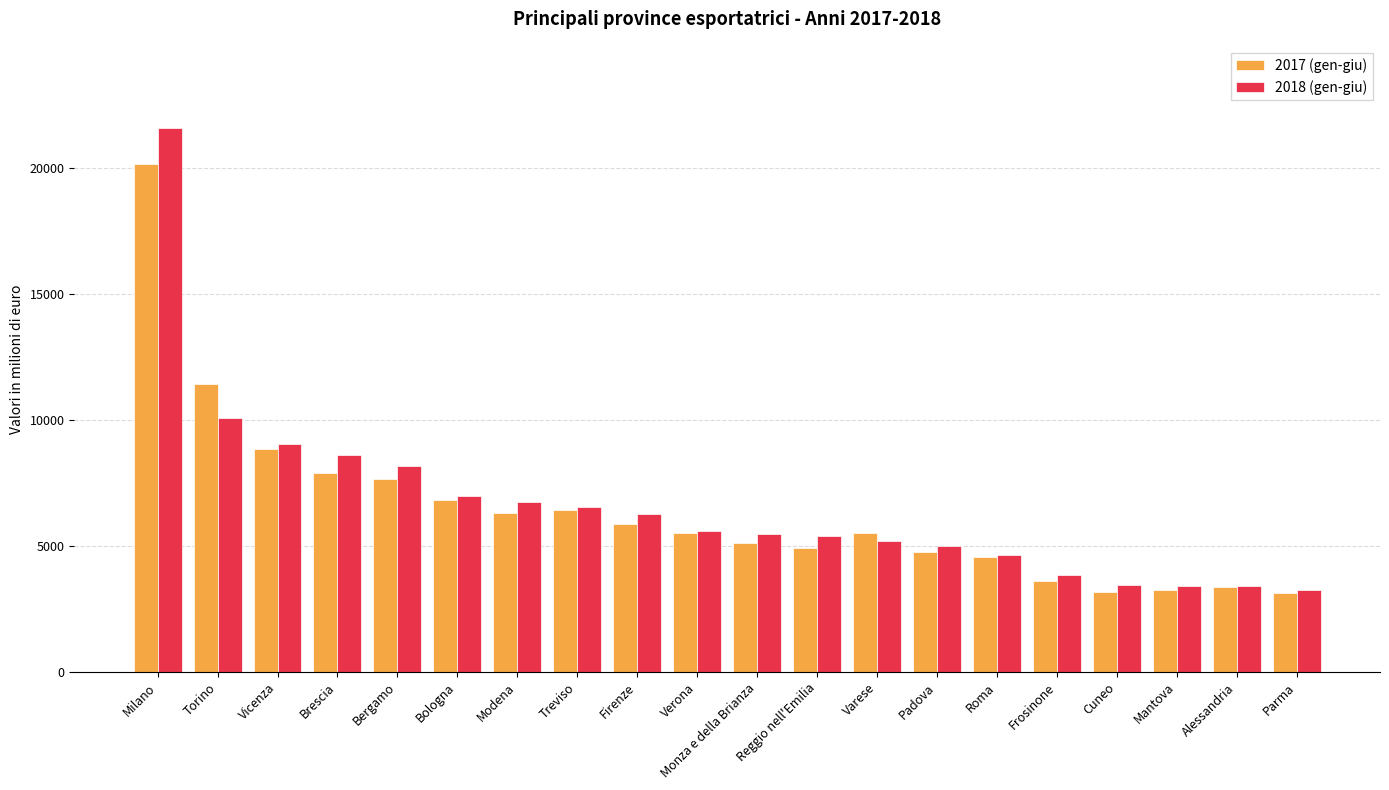

What are all the series names shown in the legend?

2017 (gen-giu), 2018 (gen-giu)